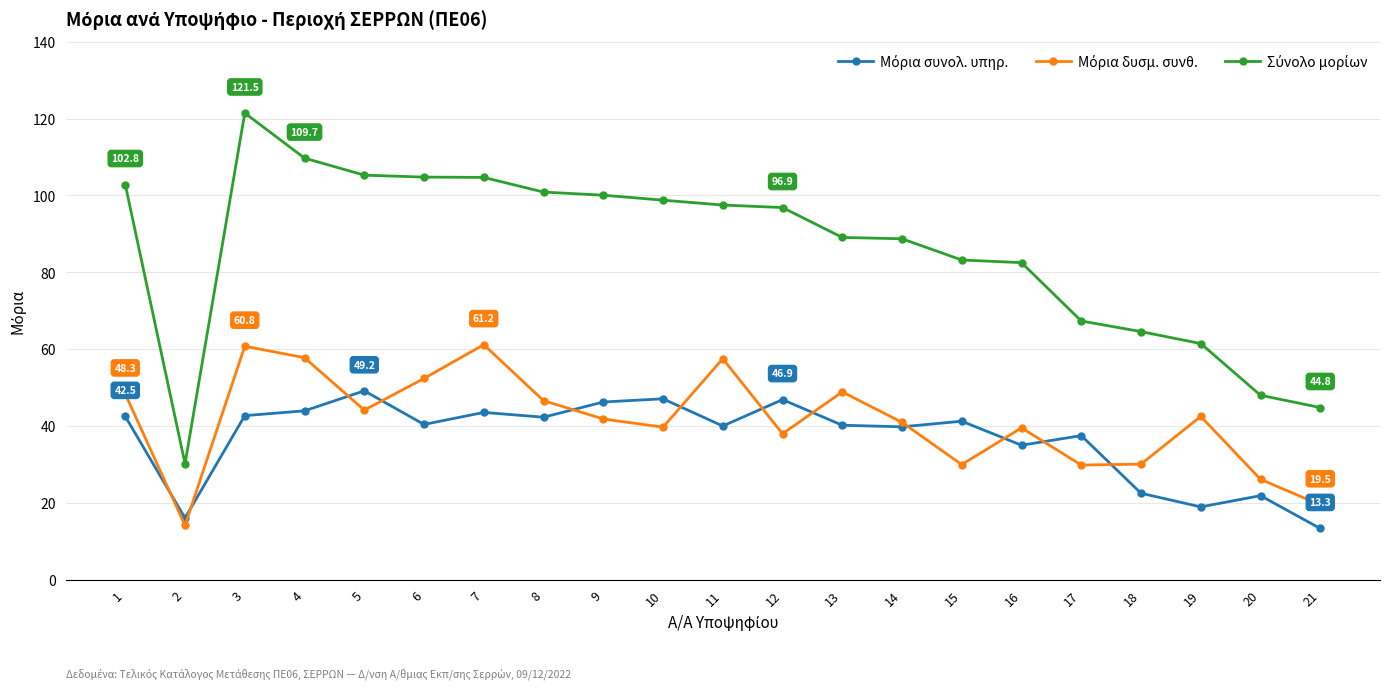

At which category is the sum across all series the highest?

3